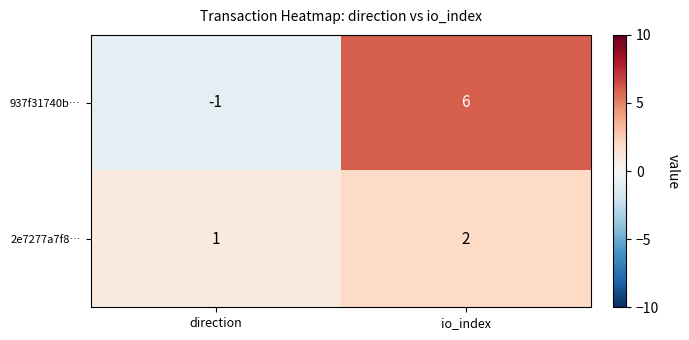

At io_index, list the series in order from smallest to largest.

2e7277a7f8…, 937f31740b…